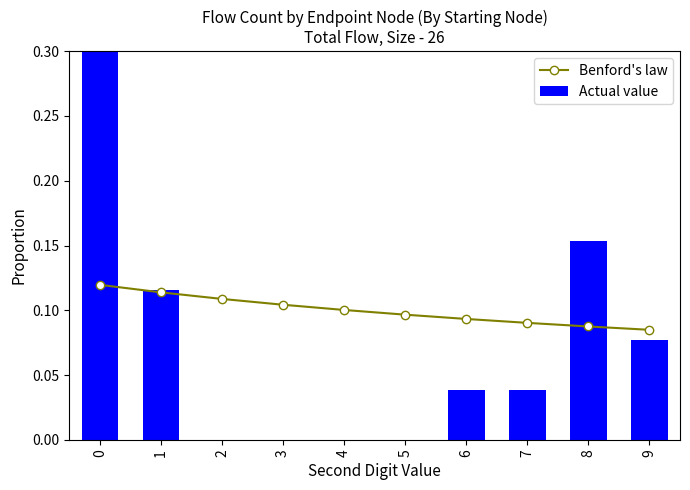

Reading left to right, extract all data points from this chart.

Benford's law: 0=0.1	1=0.1	2=0.1	3=0.1	4=0.1	5=0.1	6=0.1	7=0.1	8=0.1	9=0.1
Actual value: 0=0.6	1=0.1	2=0.0	3=0.0	4=0.0	5=0.0	6=0.0	7=0.0	8=0.2	9=0.1